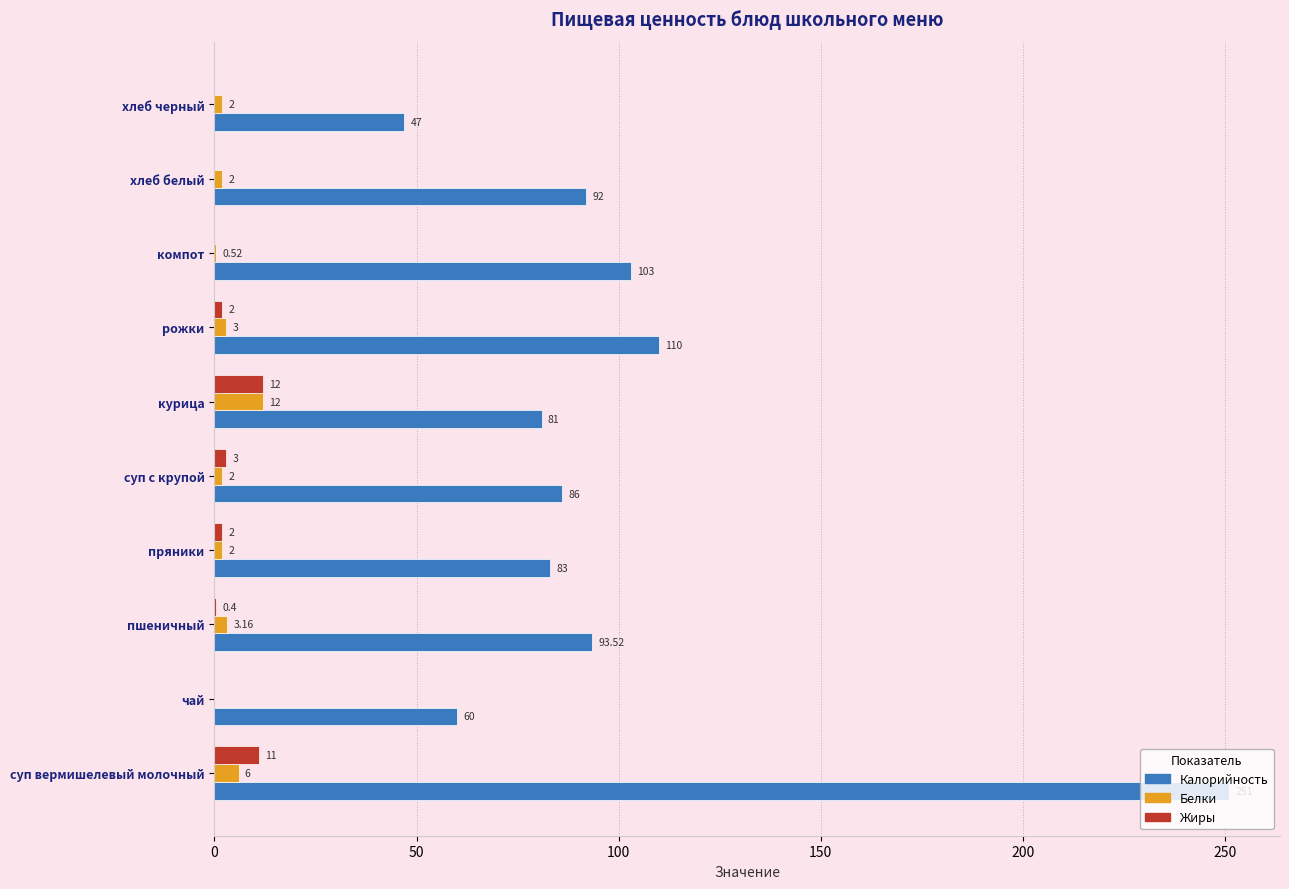

What is the average value of the Калорийность series?

100.7